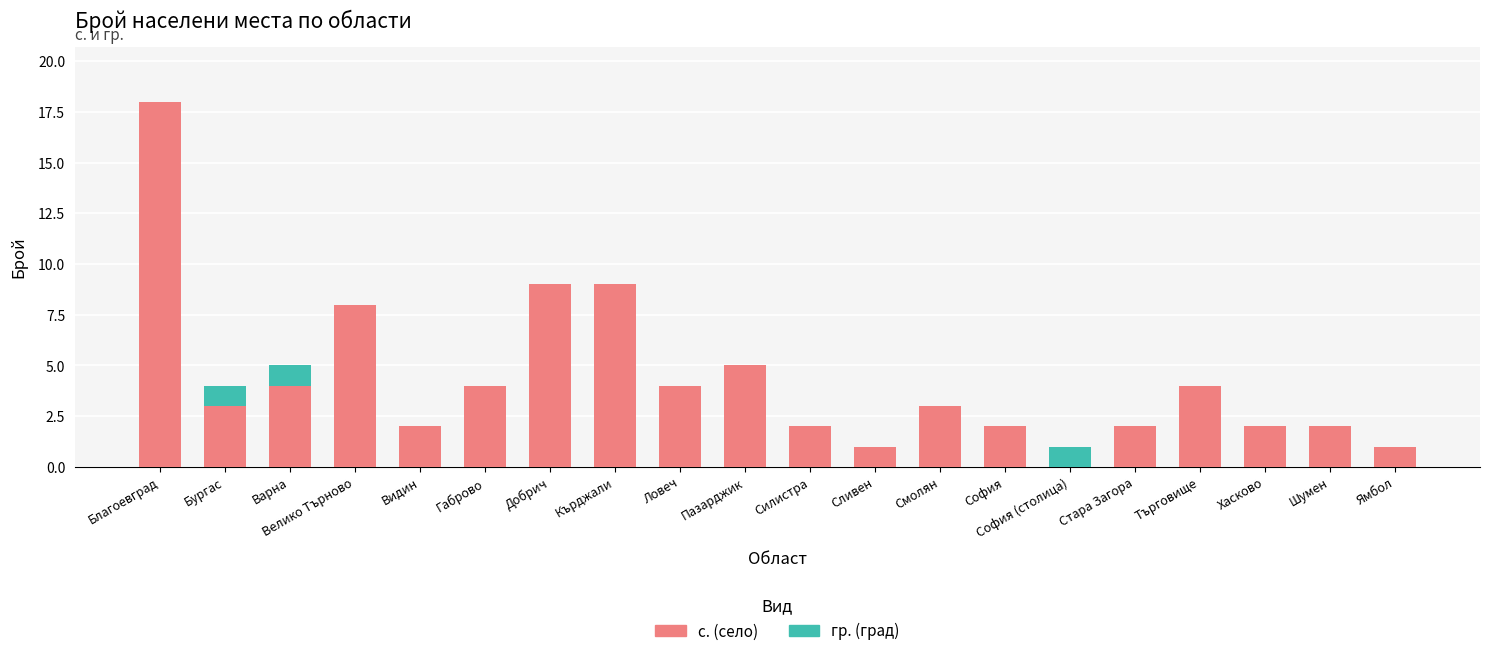

Which category has the highest value in the с. (село) series?

Благоевград